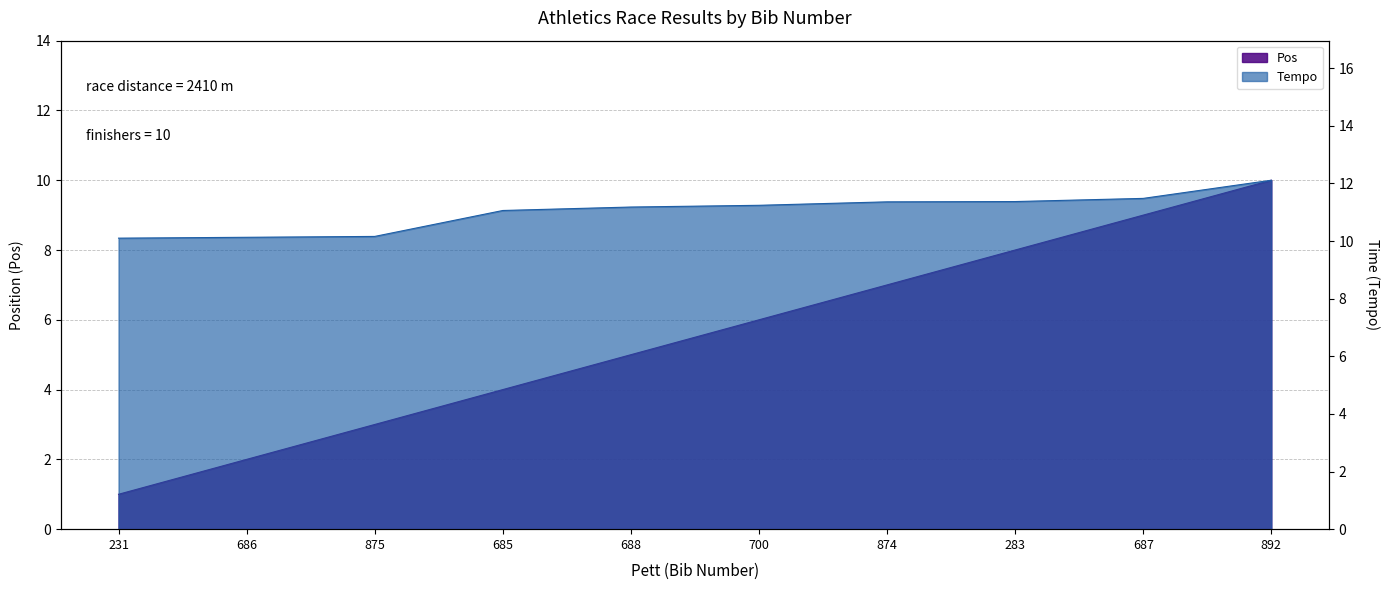

How many values in the Pos series exceed 6?

4